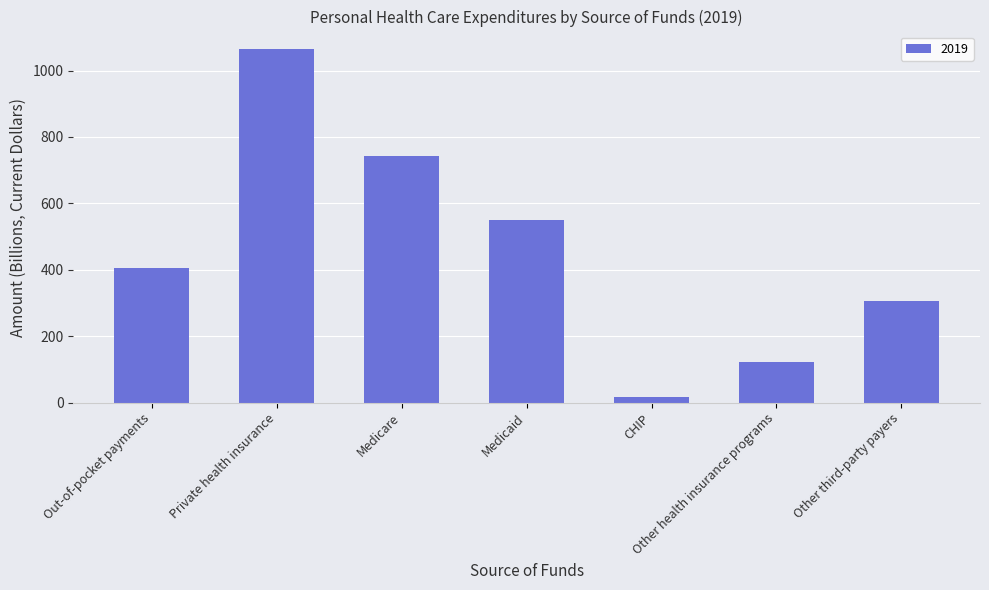

What is the label of the 6th bar from the right?

Private health insurance